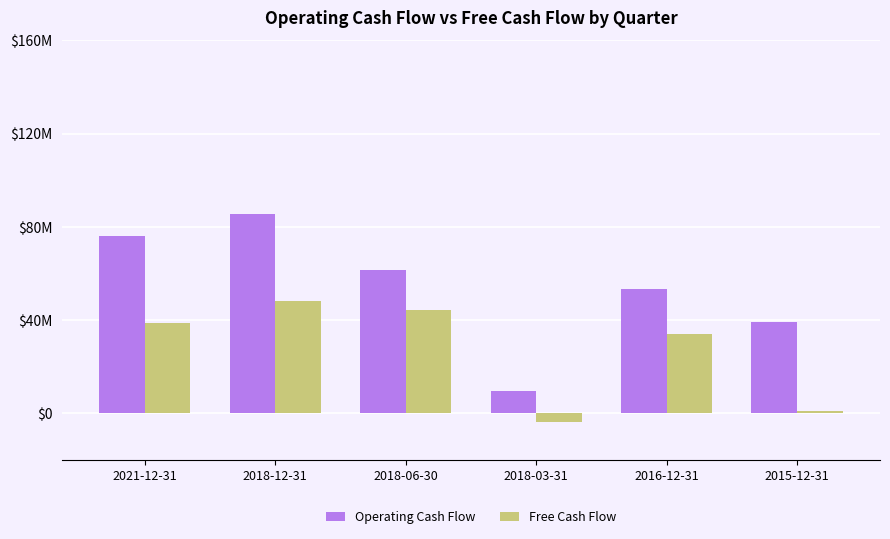

What is the total value across all series at 2016-12-31?

87200000